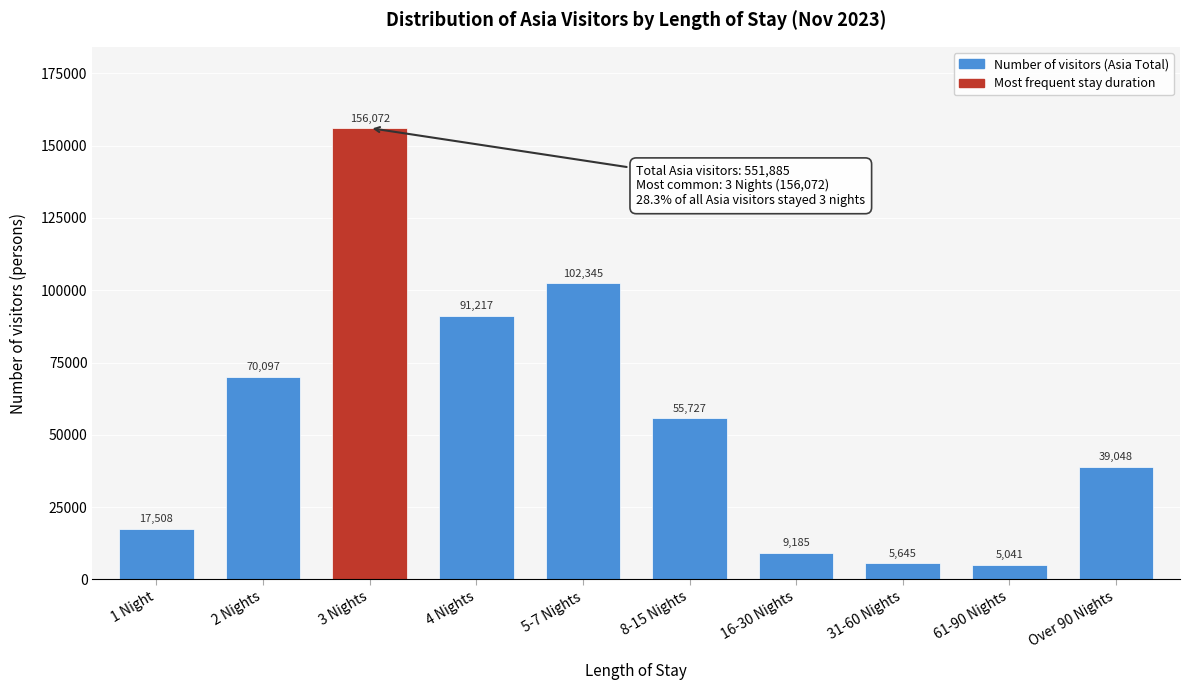

Reading right to left, list all the values displayed in this chart.

39048	5041	5645	9185	55727	102345	91217	156072	70097	17508